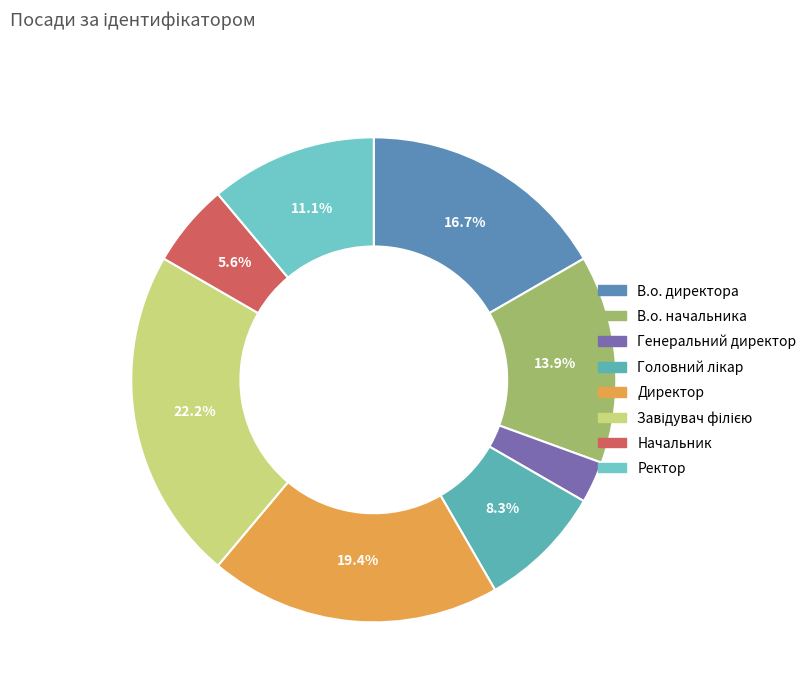

How many slices are in this pie chart?

8